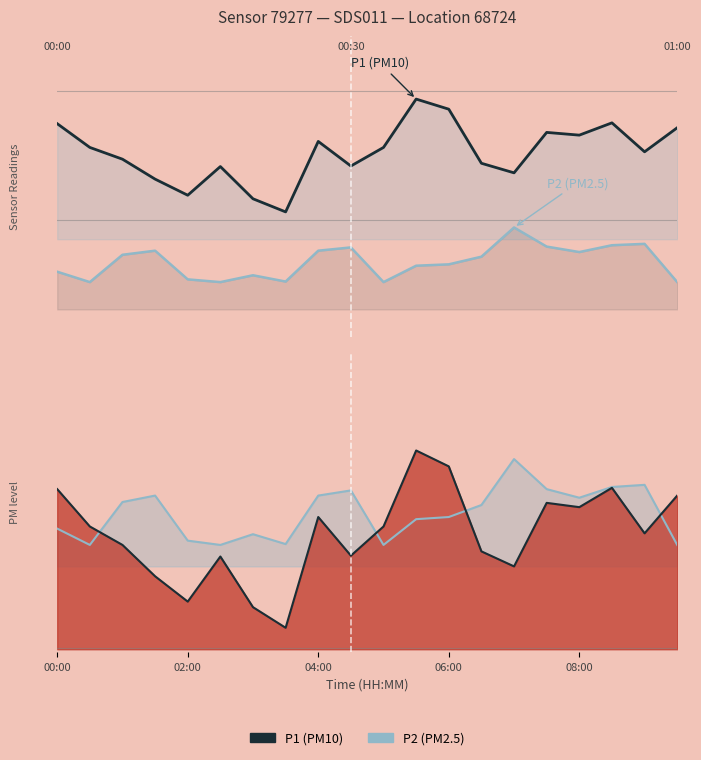

What is the spread (max minus min) of values at 04:00?

4.5